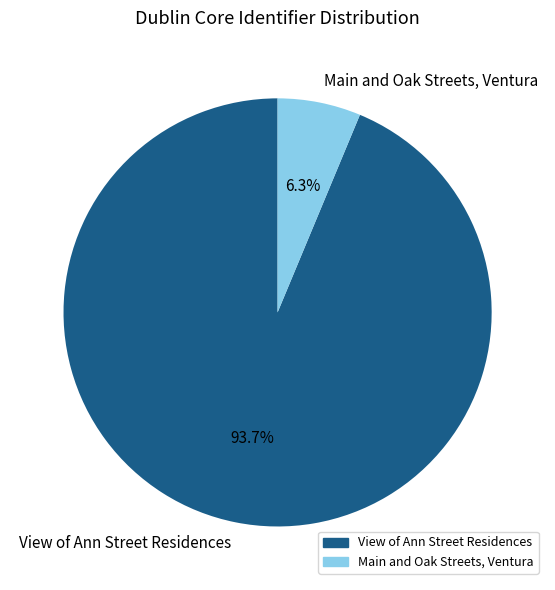

What percentage is the Main and Oak Streets, Ventura slice, to the nearest percent?

6%